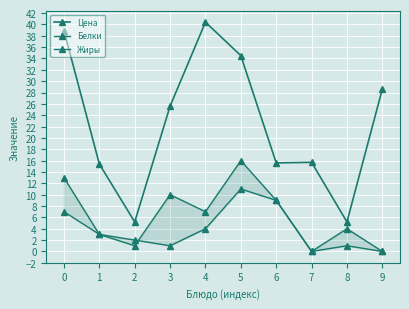

Reading left to right, list all the values displayed in this chart.

Цена: 38.9	15.4	5.2	25.6	40.4	34.5	15.6	15.7	5.2	28.6
Белки: 7.0	3.0	2.0	1.0	4.0	11.0	9.0	0.0	4.0	0.0
Жиры: 13.0	3.0	1.0	10.0	7.0	16.0	9.0	0.0	1.0	0.0